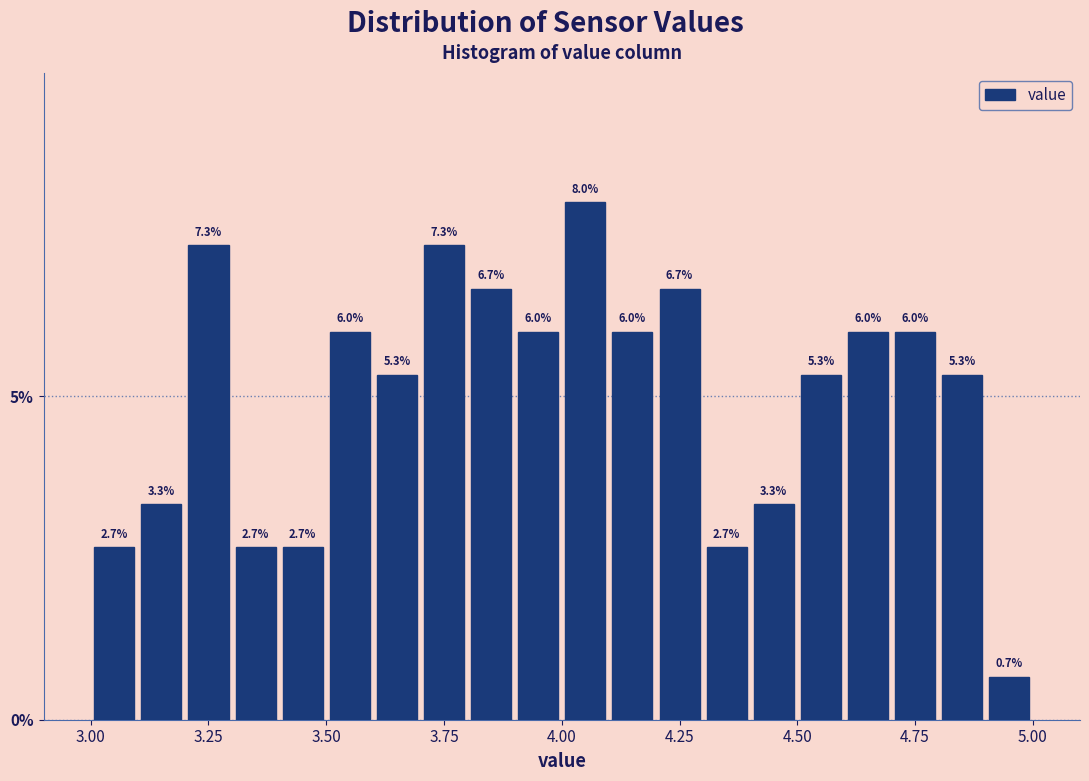

Around what value on the x-axis is the tallest bar? Give the approximate position of its centre, as read against the axis.

4.05